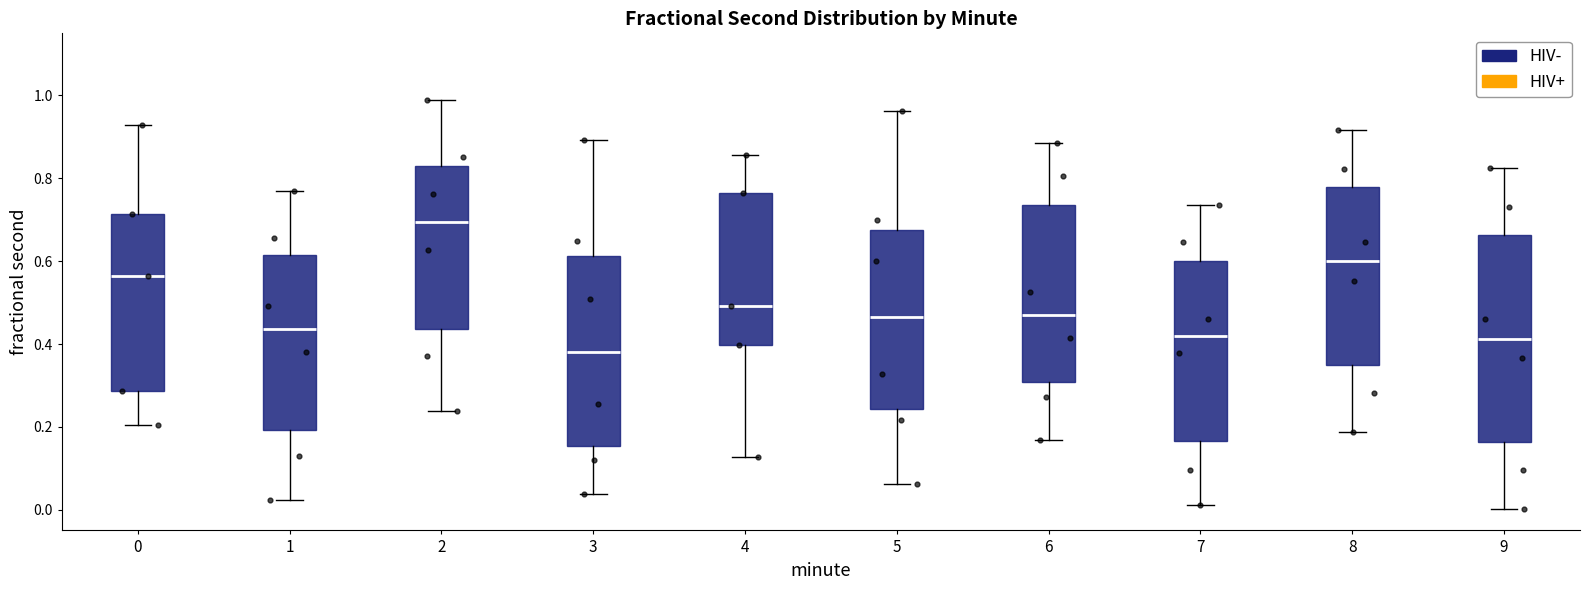

Which box's median line is the highest?

2